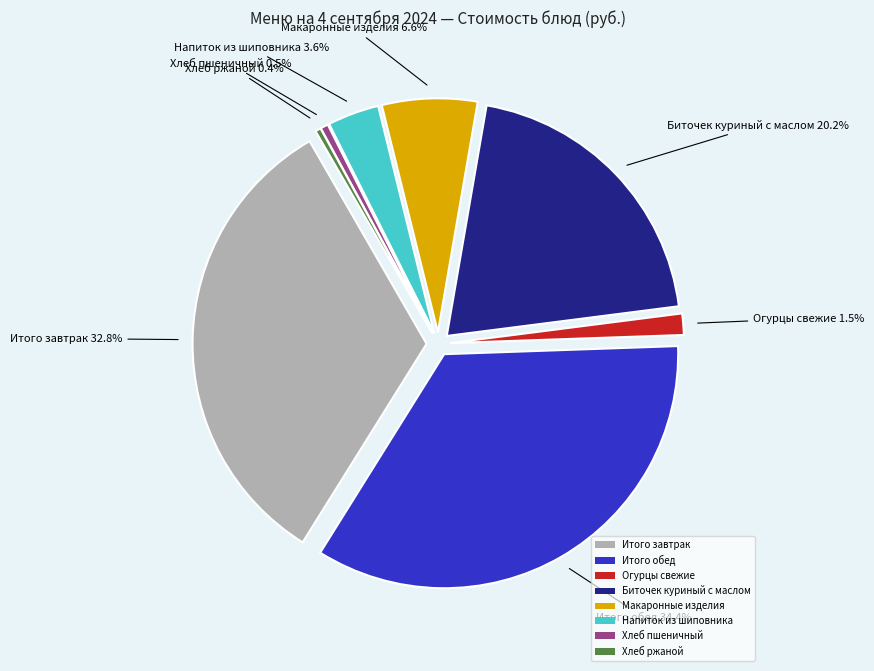

What is the smallest slice in the pie chart?

Хлеб ржаной